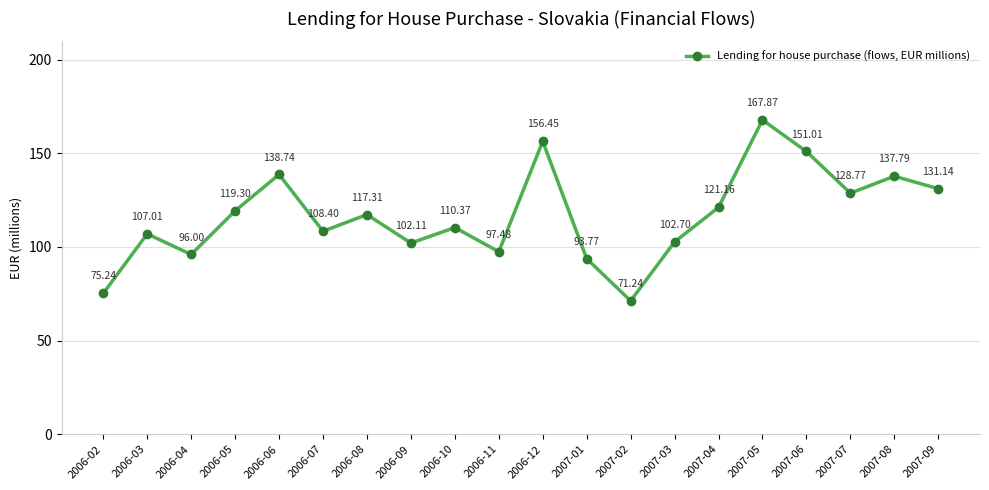

List the labels in order of value, largest first.

2007-05, 2006-12, 2007-06, 2006-06, 2007-08, 2007-09, 2007-07, 2007-04, 2006-05, 2006-08, 2006-10, 2006-07, 2006-03, 2007-03, 2006-09, 2006-11, 2006-04, 2007-01, 2006-02, 2007-02